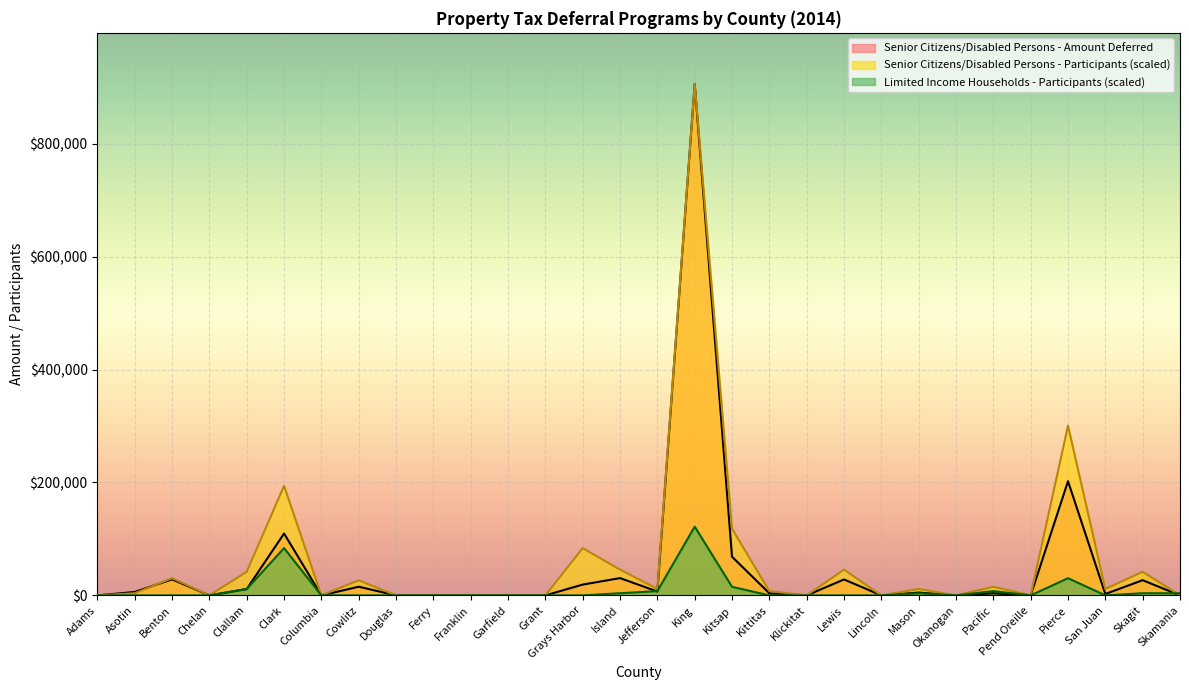

Rank the series at Clallam from highest to lowest value.

Senior Citizens/Disabled Persons - Participants, Limited Income Households - Participants, Senior Citizens/Disabled Persons - Amount Deferred